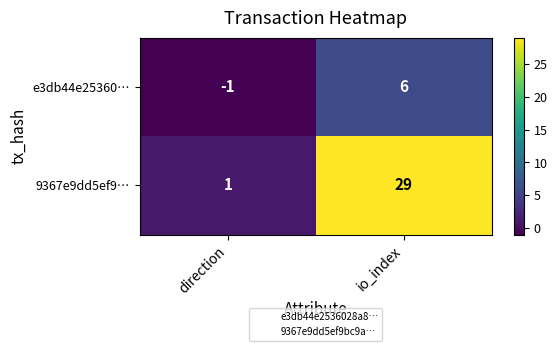

What is the difference between the e3db44e25360… values at io_index and direction?

7